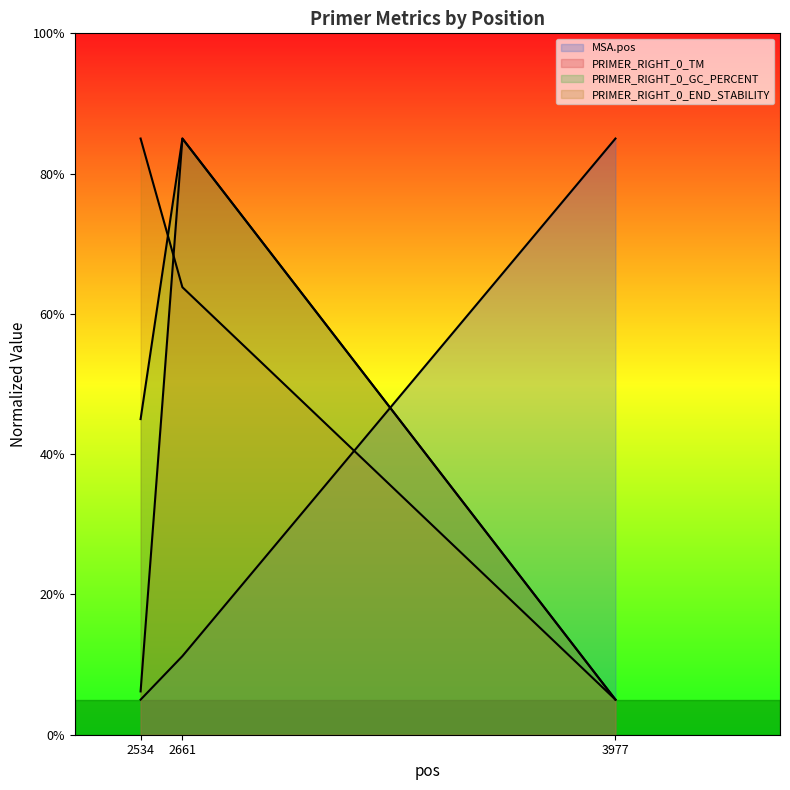

At which label does MSA.pos first exceed 11?

2661